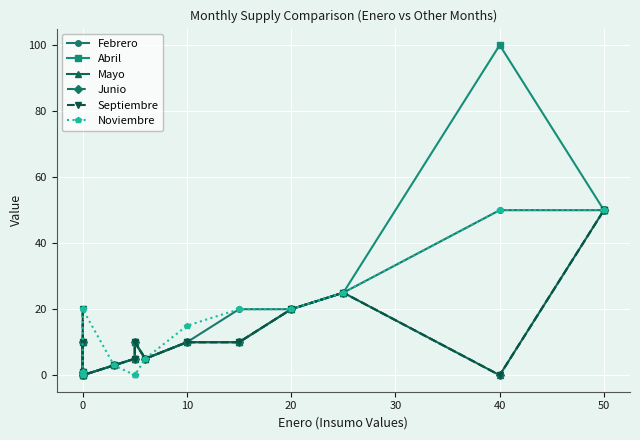

Does the chart display data point markers on the line(s)?

Yes